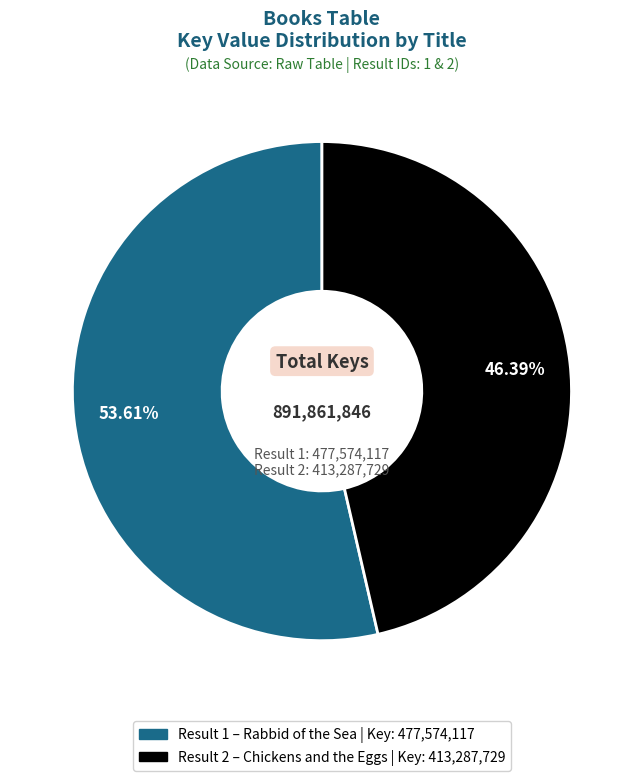

Is there any slice that represents more than half of the pie?

Yes